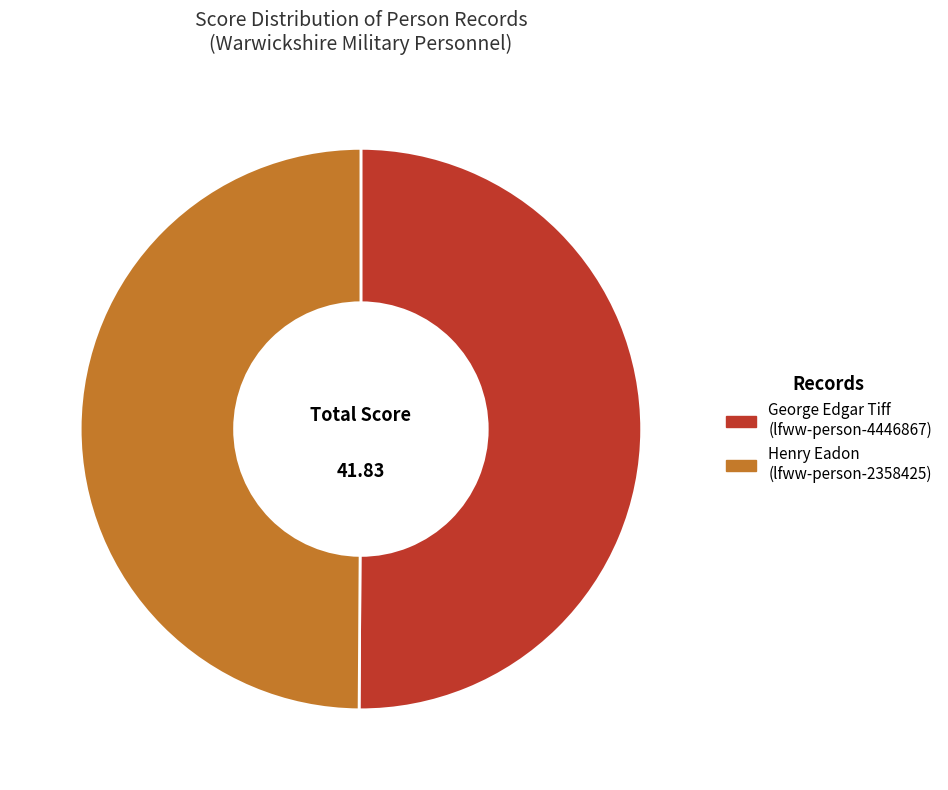

Count the number of slices in the pie.

2